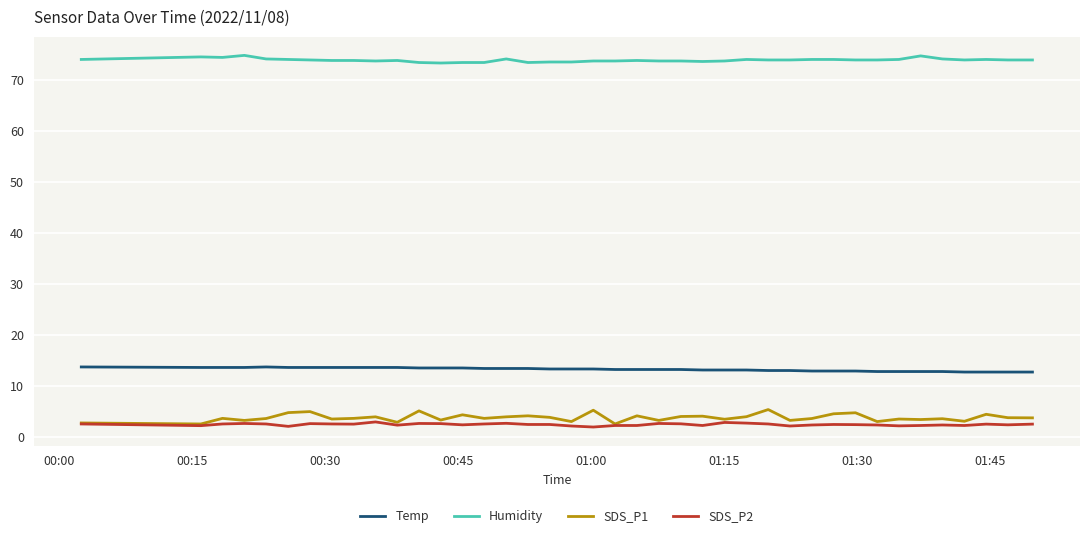

True or false: SDS_P1 and Temp intersect in this chart.

False